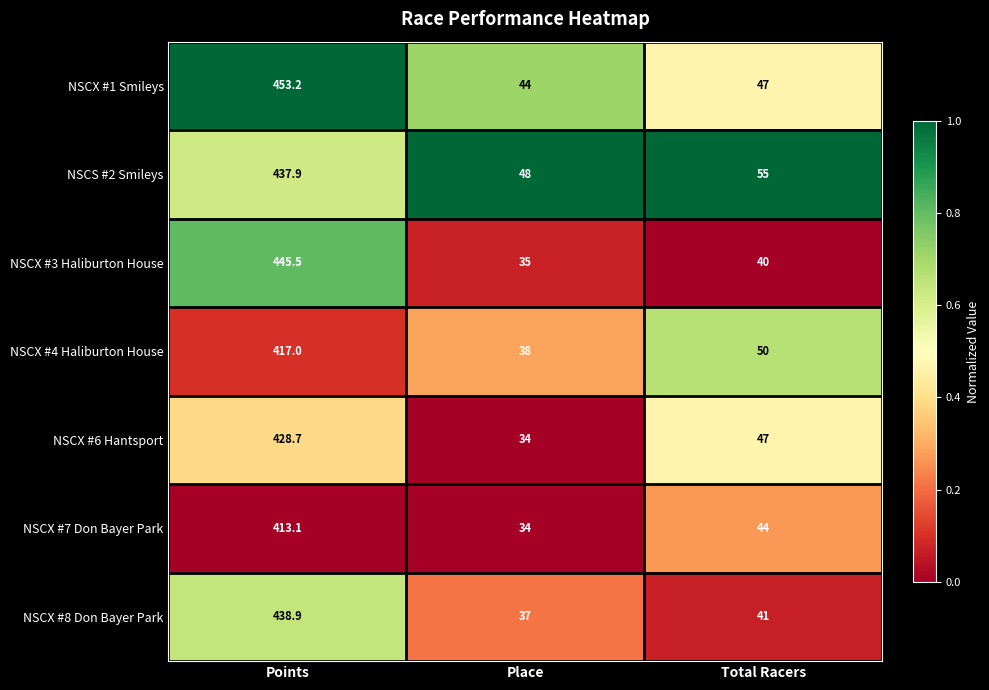

Which category has the lowest value across all series?

Place